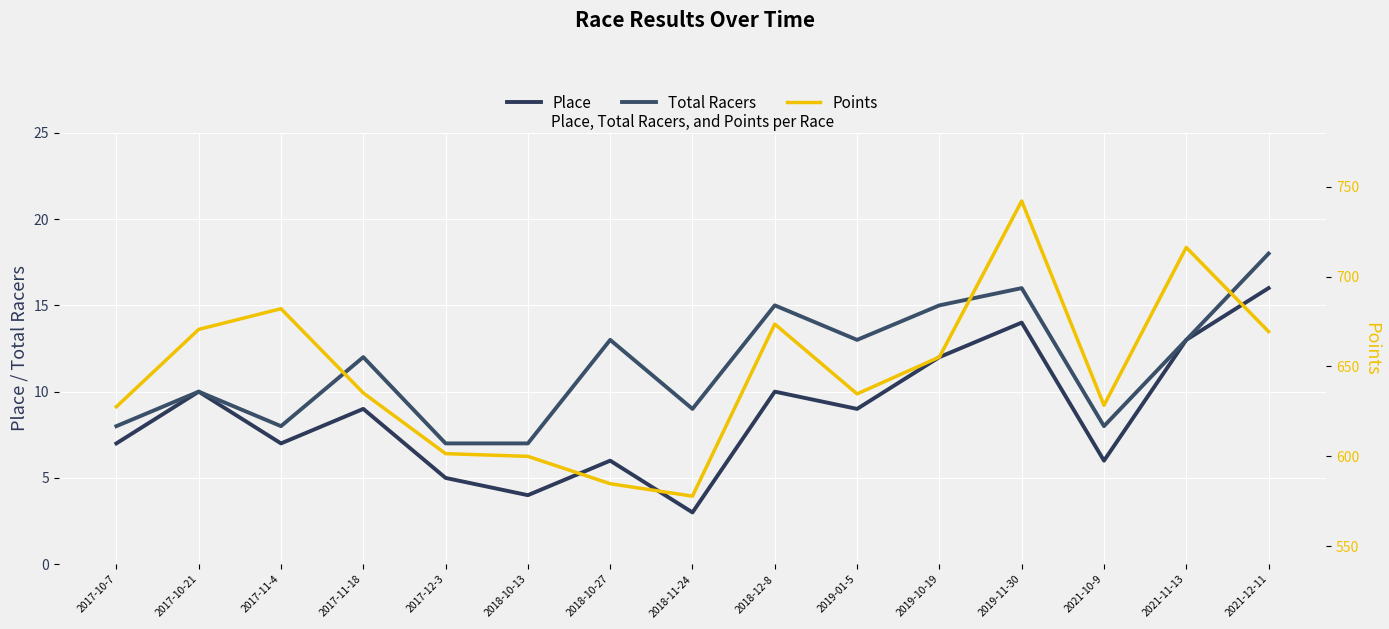

What is the sum of all Points values?

9699.4